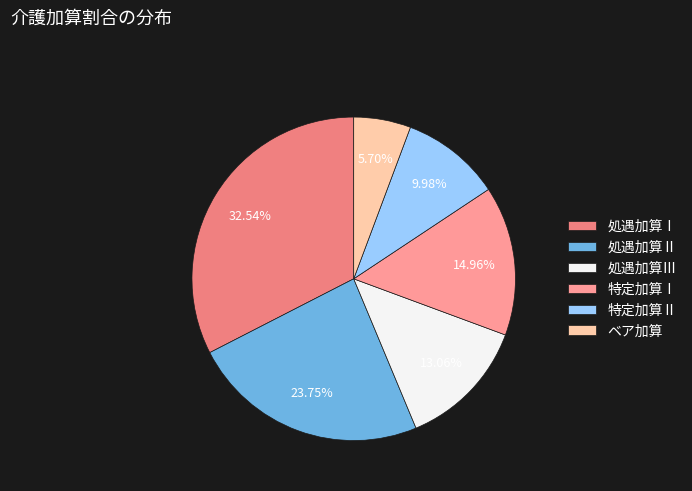

Which category has the biggest portion of the pie?

処遇加算Ⅰ